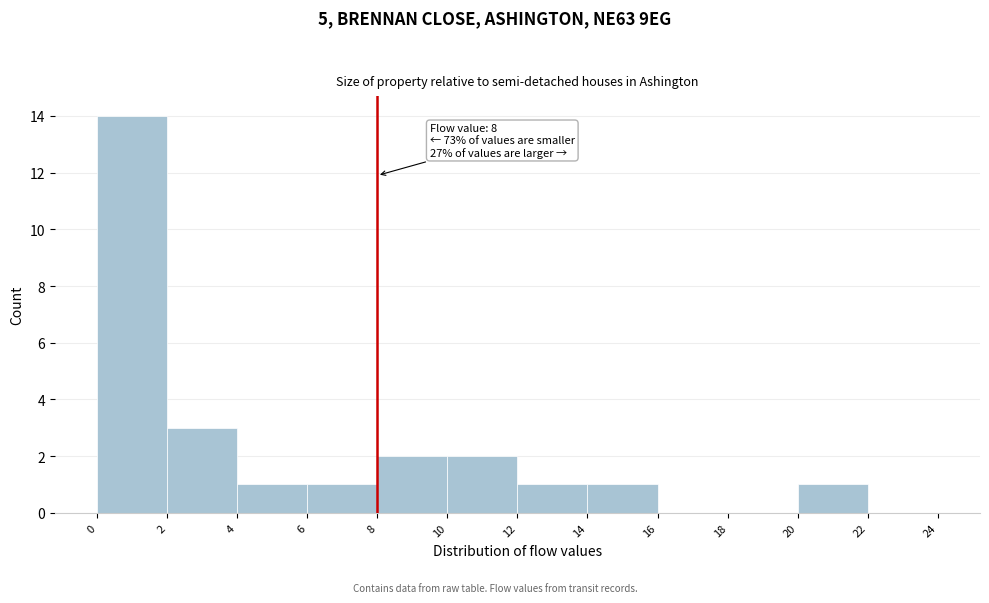

Over which range of the x-axis is the bar tallest?

0 to 2